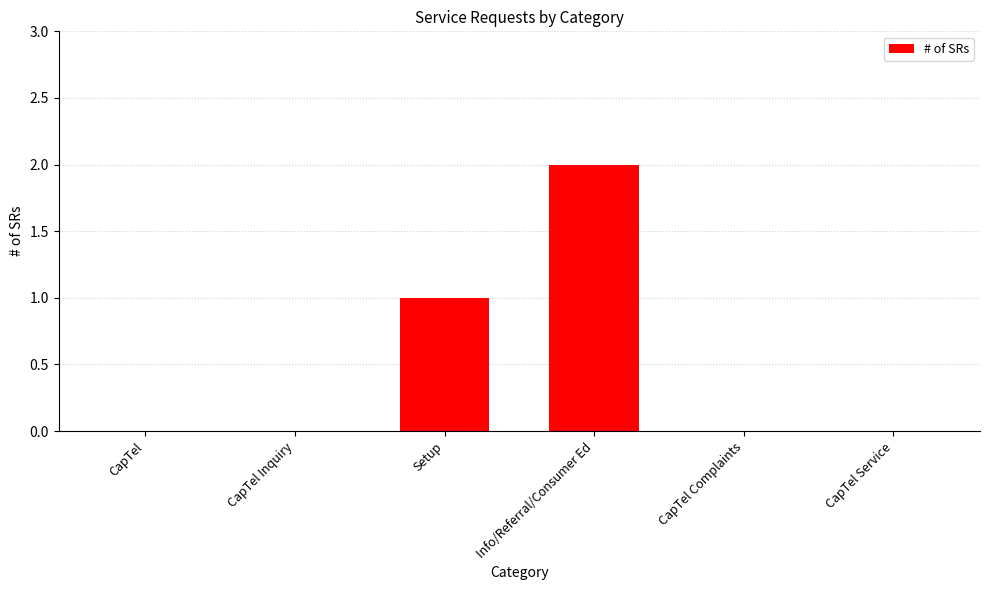

Between Info/Referral/Consumer Ed and Setup, which is larger?

Info/Referral/Consumer Ed